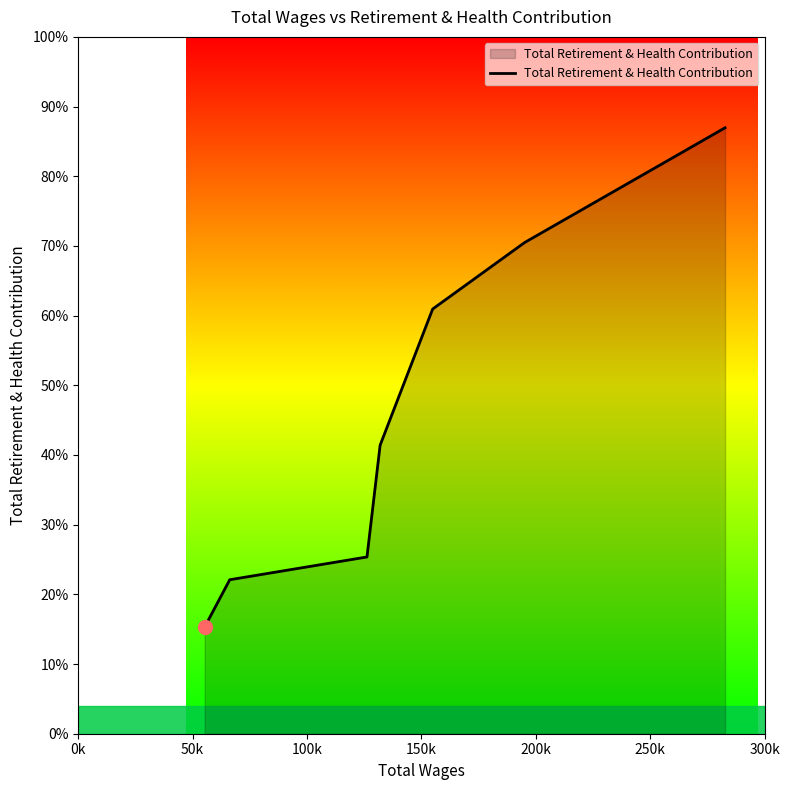

At which label is the value closest to 30248?

150k